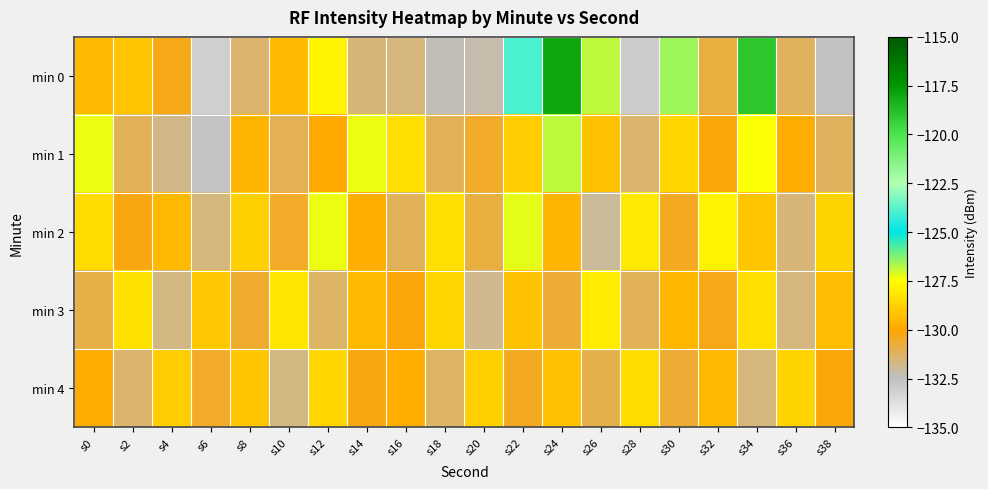

Reading left to right, extract all data points from this chart.

min 0: s0=-129.4	s2=-129.1	s4=-130.3	s6=-133.1	s8=-131.4	s10=-129.4	s12=-127.8	s14=-131.5	s16=-131.6	s18=-132.4	s20=-132.2	s22=-124.0	s24=-118.0	s26=-126.9	s28=-132.9	s30=-126.5	s32=-130.8	s34=-119.0	s36=-131.2	s38=-132.5
min 1: s0=-127.3	s2=-131.1	s4=-131.8	s6=-132.6	s8=-129.6	s10=-131.1	s12=-129.9	s14=-127.3	s16=-128.4	s18=-131.1	s20=-130.5	s22=-128.9	s24=-126.8	s26=-129.2	s28=-131.4	s30=-128.6	s32=-130.1	s34=-127.5	s36=-129.8	s38=-131.2
min 2: s0=-128.5	s2=-130.2	s4=-129.4	s6=-131.6	s8=-128.8	s10=-130.5	s12=-127.3	s14=-129.7	s16=-131.1	s18=-128.4	s20=-130.8	s22=-127.2	s24=-129.6	s26=-132.0	s28=-128.1	s30=-130.4	s32=-127.8	s34=-129.1	s36=-131.5	s38=-128.7
min 3: s0=-130.9	s2=-128.3	s4=-131.7	s6=-129.0	s8=-130.6	s10=-128.2	s12=-131.3	s14=-129.4	s16=-130.1	s18=-128.6	s20=-131.8	s22=-129.2	s24=-130.7	s26=-128.0	s28=-131.1	s30=-129.5	s32=-130.3	s34=-128.4	s36=-131.6	s38=-129.3
min 4: s0=-129.8	s2=-131.4	s4=-128.9	s6=-130.5	s8=-129.1	s10=-131.7	s12=-128.6	s14=-130.2	s16=-129.7	s18=-131.3	s20=-128.8	s22=-130.4	s24=-129.2	s26=-131.0	s28=-128.5	s30=-130.7	s32=-129.4	s34=-131.6	s36=-128.7	s38=-130.1